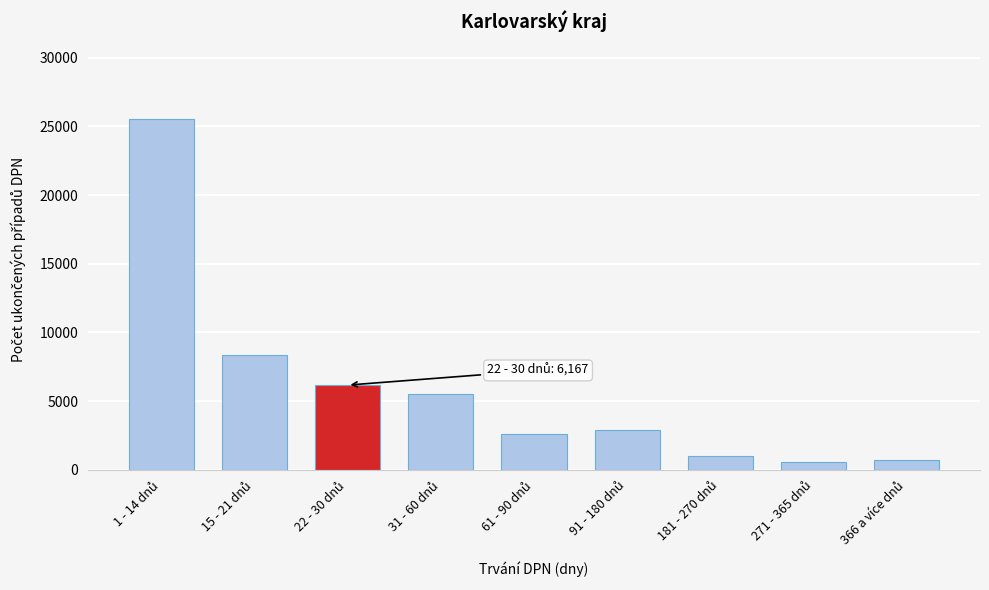

Reading left to right, transcribe all the data shown in this chart.

25547	8386	6167	5550	2572	2893	996	559	730